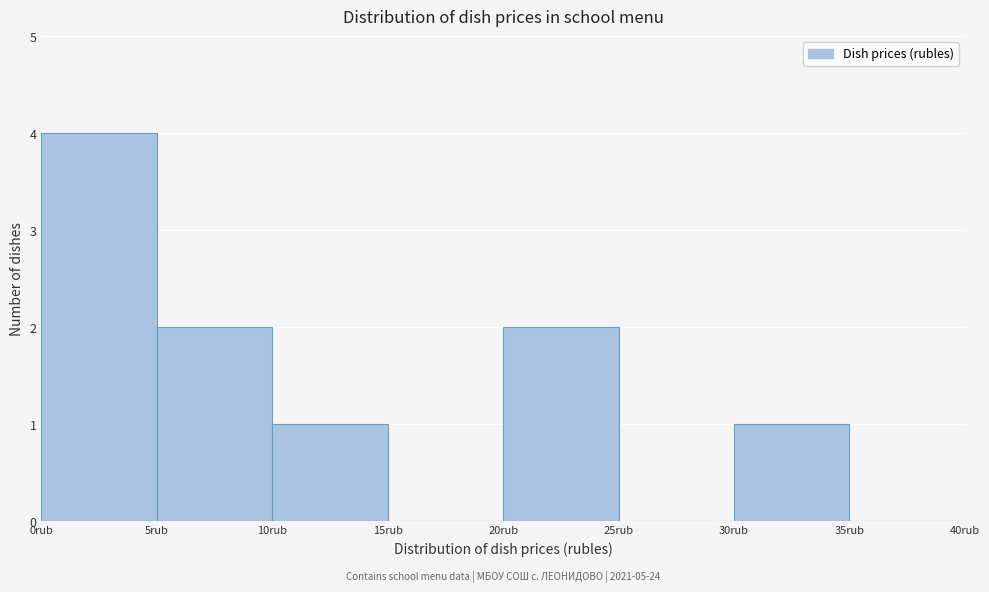

Over which range of the x-axis is the bar tallest?

0 to 5